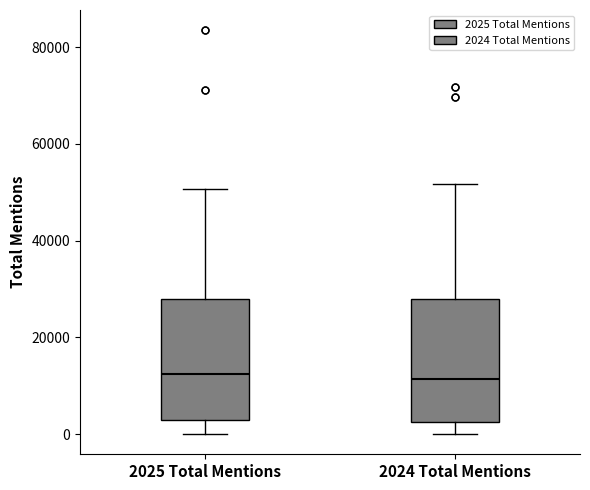

Where does the upper whisker of the box for 2025 Total Mentions end on the y-axis? The values are not printed on the chart, so give them approximately, as read against the axis.

50000